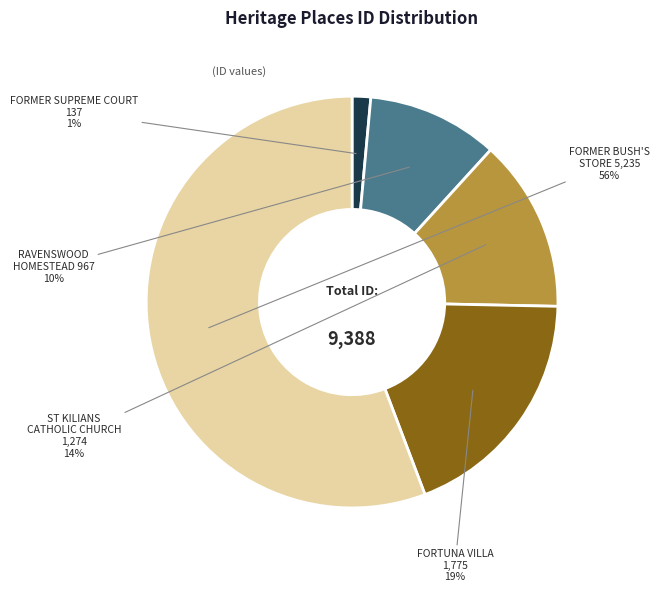

Rank the categories by value from lowest to highest.

FORMER SUPREME COURT, RAVENSWOOD HOMESTEAD, ST KILIANS CATHOLIC CHURCH, FORTUNA VILLA, FORMER BUSH'S STORE